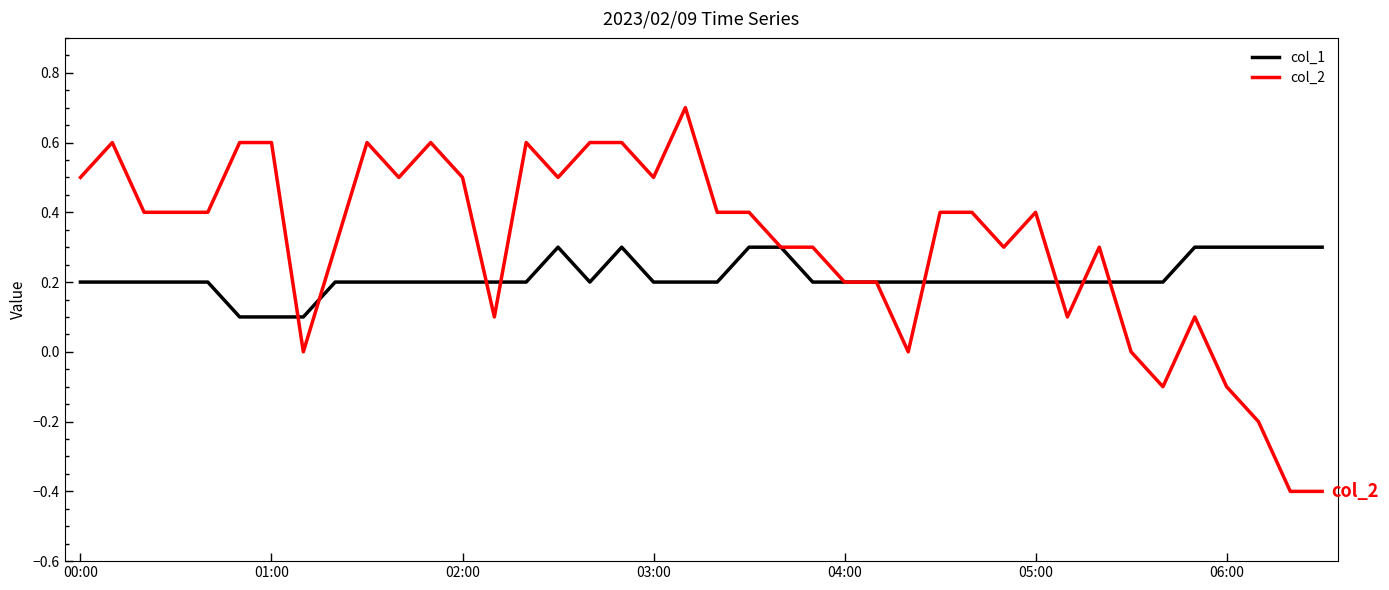

Rank the series by their average value, from lowest to highest.

col_1, col_2